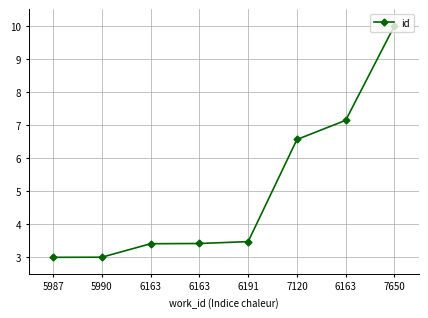

What is the label of the 5th point from the right?

6163